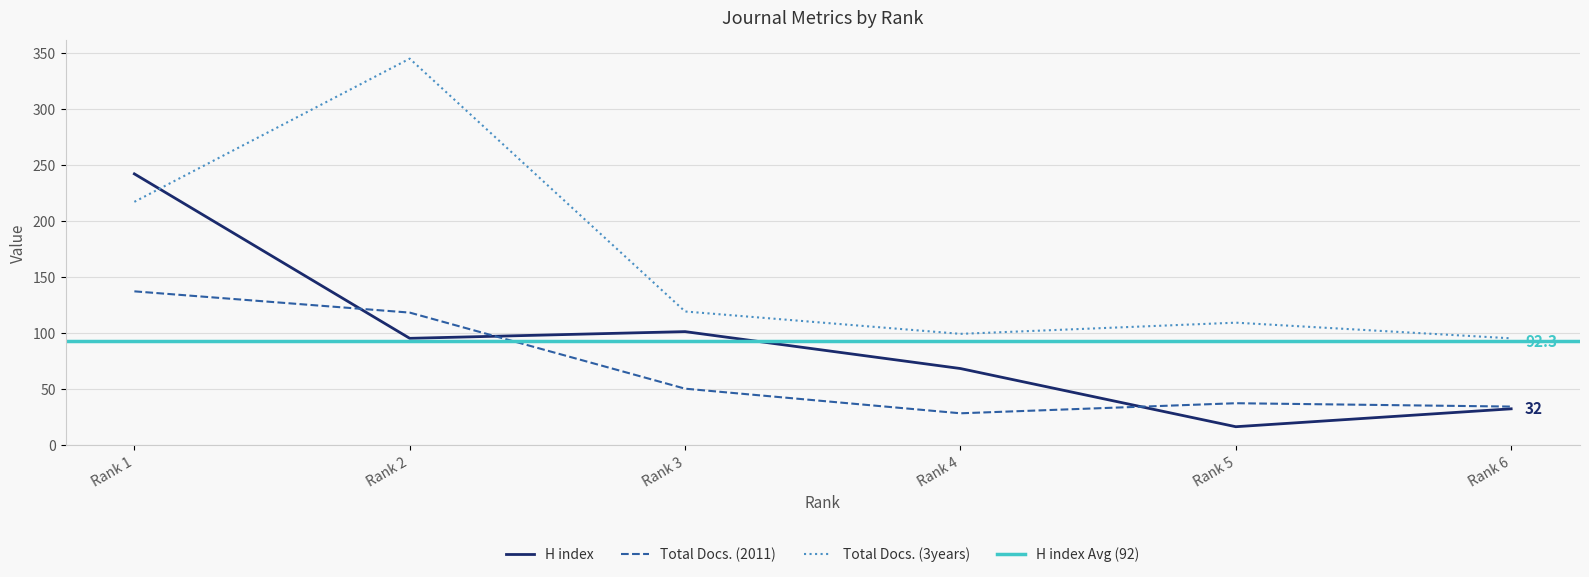

Rank the series by their maximum value, from highest to lowest.

Total Docs. (3years), H index, Total Docs. (2011)